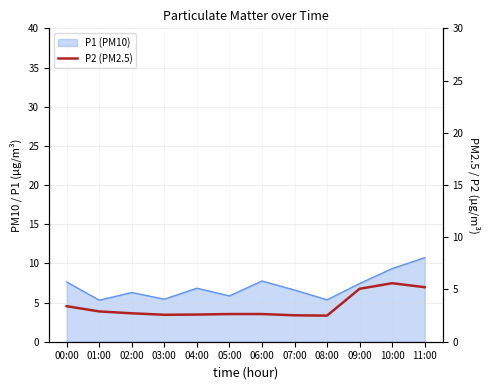

Rank the categories by value from highest to lowest.

10:00, 11:00, 09:00, 00:00, 01:00, 02:00, 05:00, 06:00, 04:00, 03:00, 07:00, 08:00